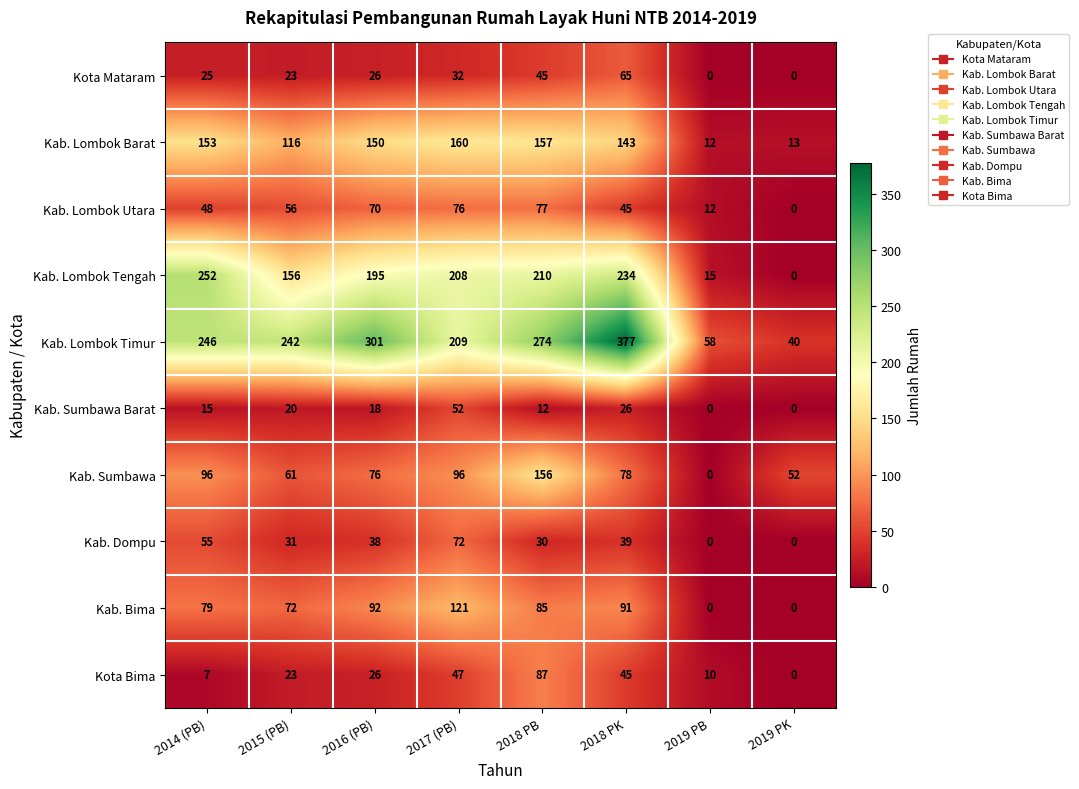

What is the sum of the Kab. Sumbawa Barat values at 2016 (PB) and 2019 PK?

18